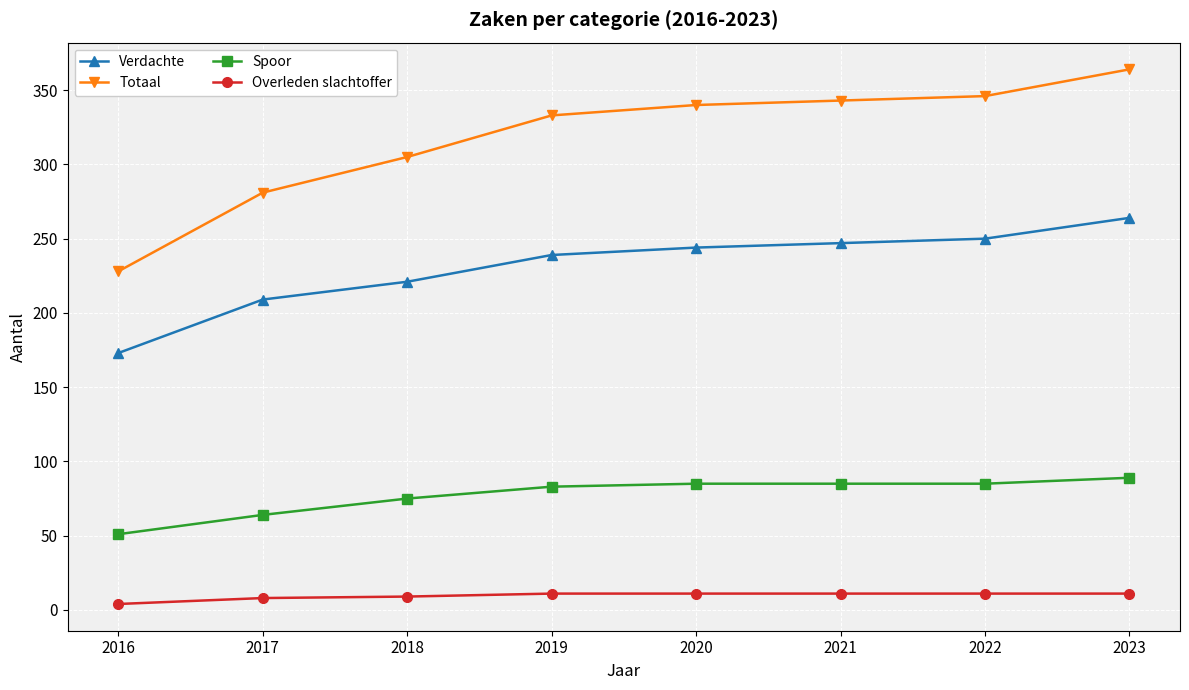

Is this an area chart (filled region under the line)?

No